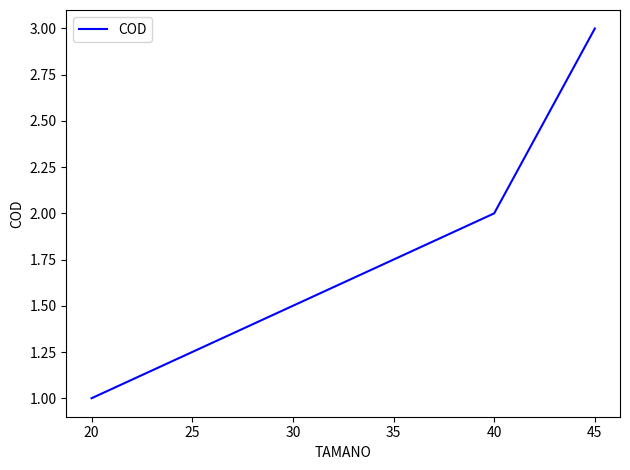

Reading right to left, extract all data points from this chart.

3	2	1